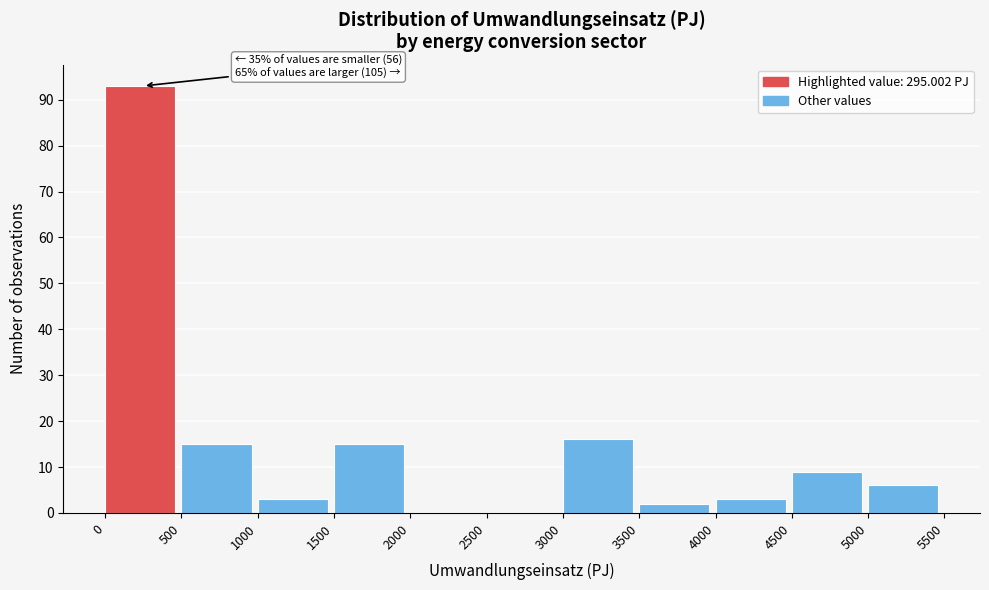

Over which range of the x-axis is the bar tallest?

0 to 500